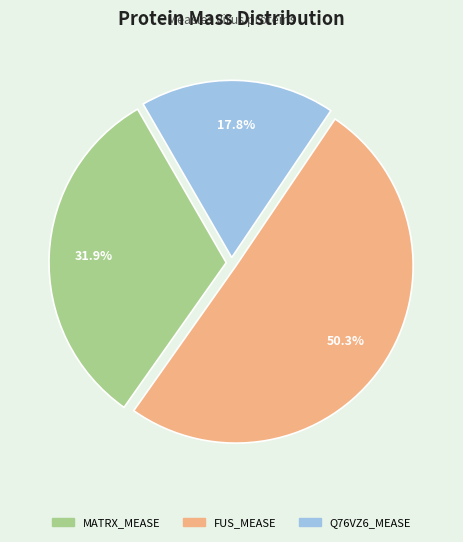

The Q76VZ6_MEASE slice represents 5% of the pie. True or false?

False